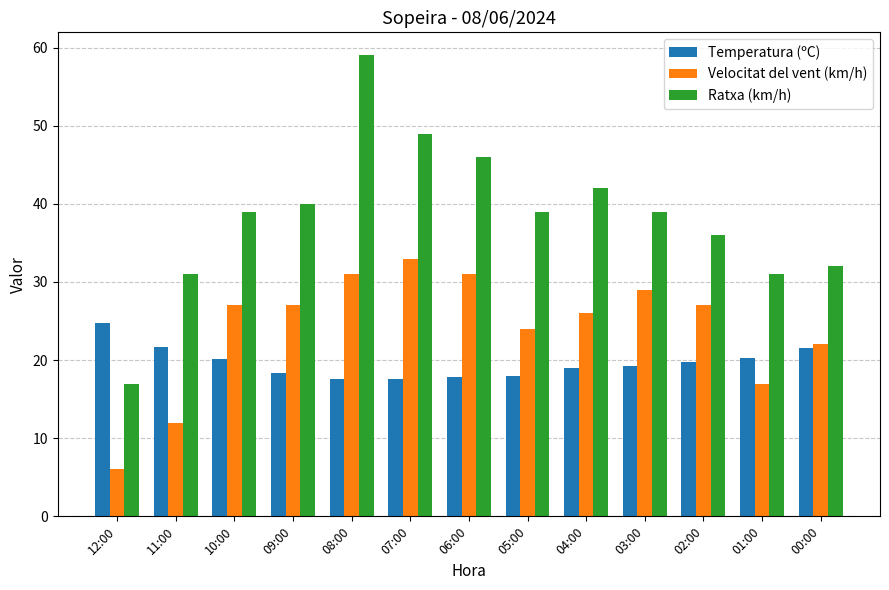

Which series has the widest spread of values?

Ratxa (km/h)